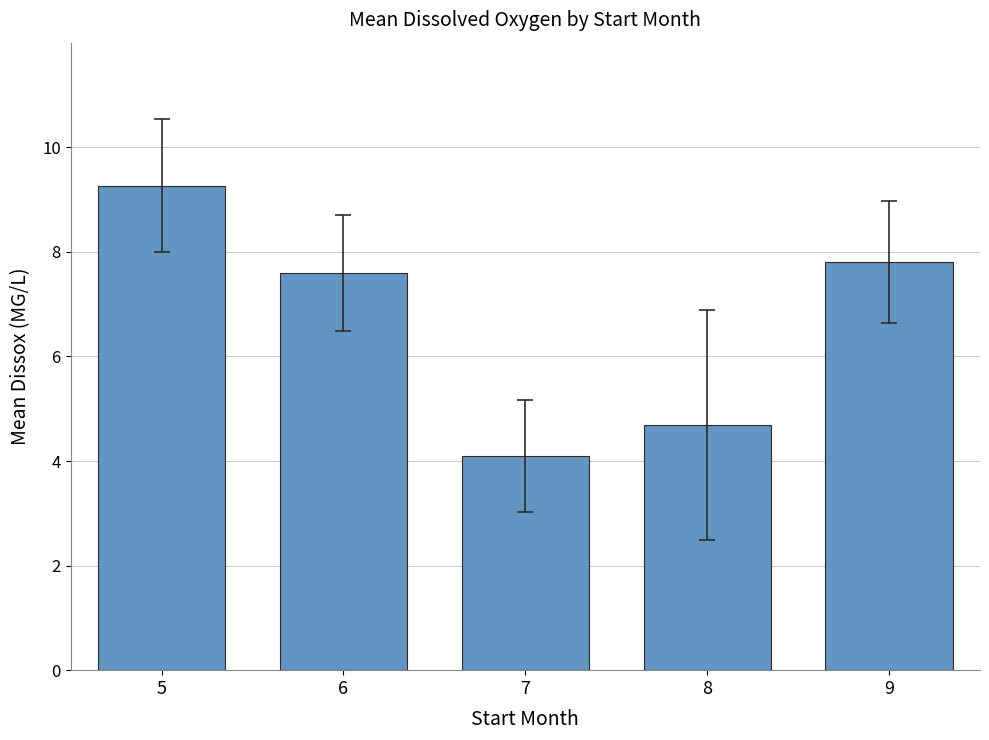

What is the maximum value shown in the chart?

9.3